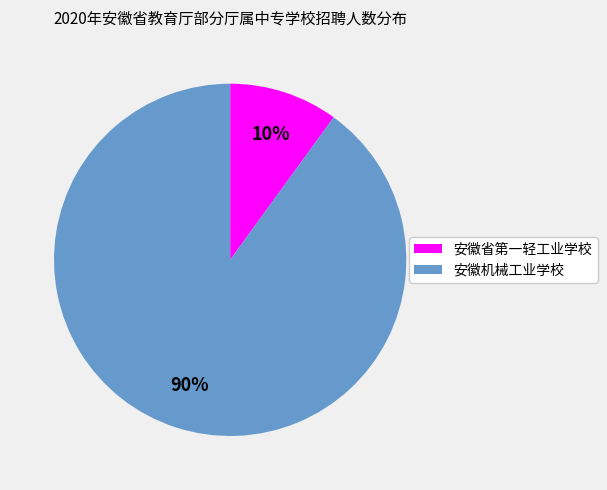

What is the largest slice in the pie chart?

安徽机械工业学校